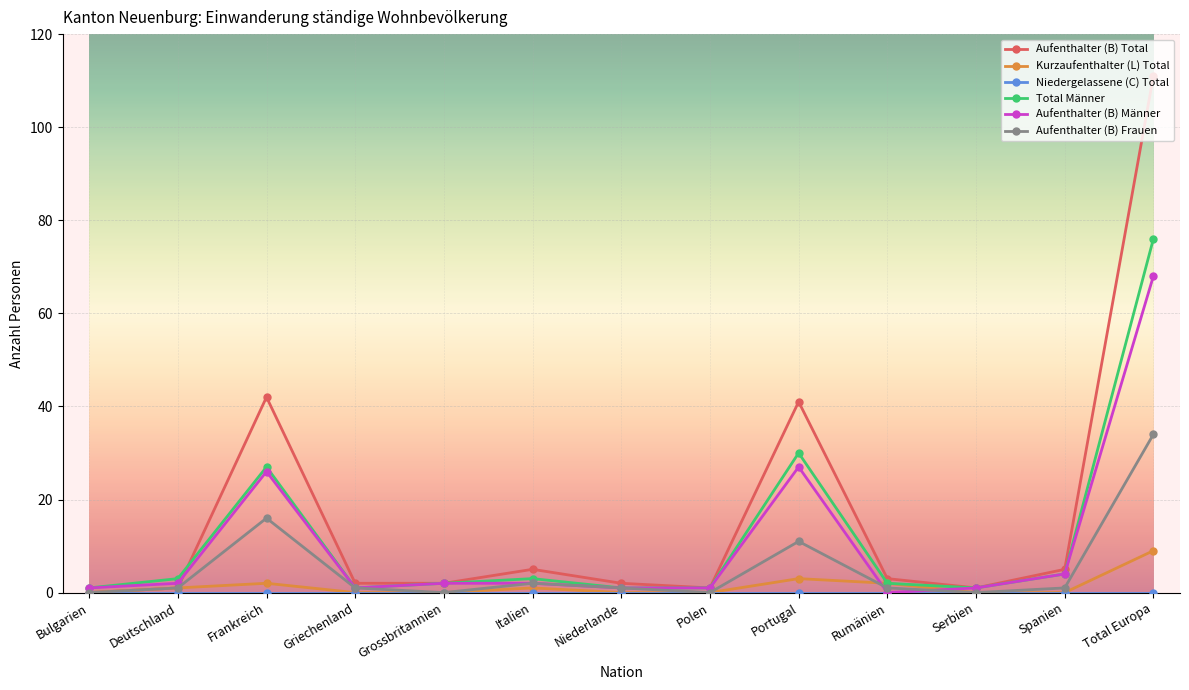

What is the difference between the second highest and second lowest values in the Aufenthalter (B) Total series?

41